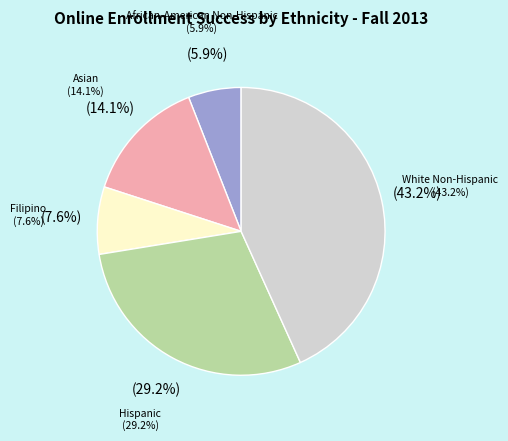

How many slices are in this pie chart?

5